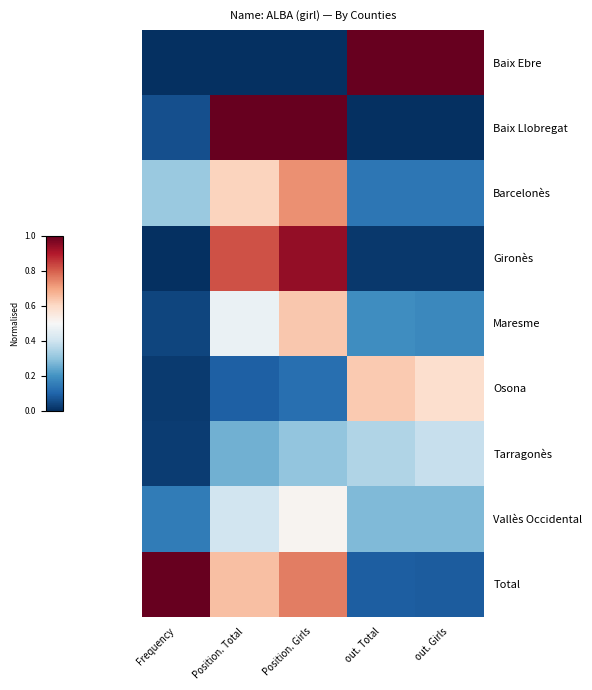

Reading left to right, extract all data points from this chart.

Baix Ebre: Frequency=0.0	Position. Total=0.0	Position. Girls=0.0	out. Total=1.0	out. Girls=1.0
Baix Llobregat: Frequency=0.1	Position. Total=1.0	Position. Girls=1.0	out. Total=0.0	out. Girls=0.0
Barcelonès: Frequency=0.3	Position. Total=0.6	Position. Girls=0.7	out. Total=0.1	out. Girls=0.1
Gironès: Frequency=0.0	Position. Total=0.8	Position. Girls=0.9	out. Total=0.0	out. Girls=0.0
Maresme: Frequency=0.0	Position. Total=0.5	Position. Girls=0.6	out. Total=0.2	out. Girls=0.2
Osona: Frequency=0.0	Position. Total=0.1	Position. Girls=0.1	out. Total=0.6	out. Girls=0.6
Tarragonès: Frequency=0.0	Position. Total=0.3	Position. Girls=0.3	out. Total=0.3	out. Girls=0.4
Vallès Occidental: Frequency=0.1	Position. Total=0.4	Position. Girls=0.5	out. Total=0.3	out. Girls=0.3
Total: Frequency=1.0	Position. Total=0.6	Position. Girls=0.8	out. Total=0.1	out. Girls=0.1